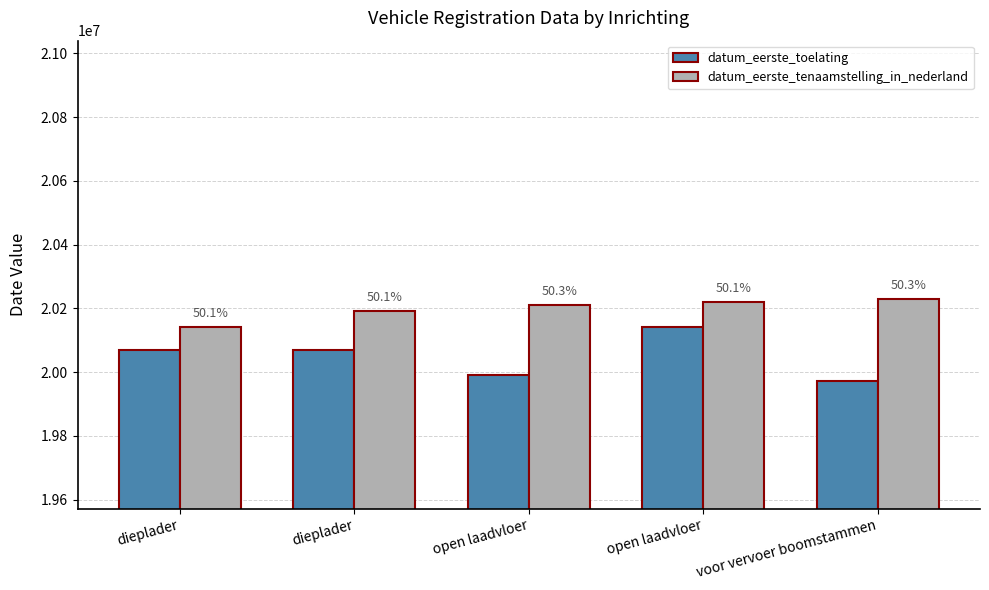

At how many categories does at least one series exceed 20218775?

2